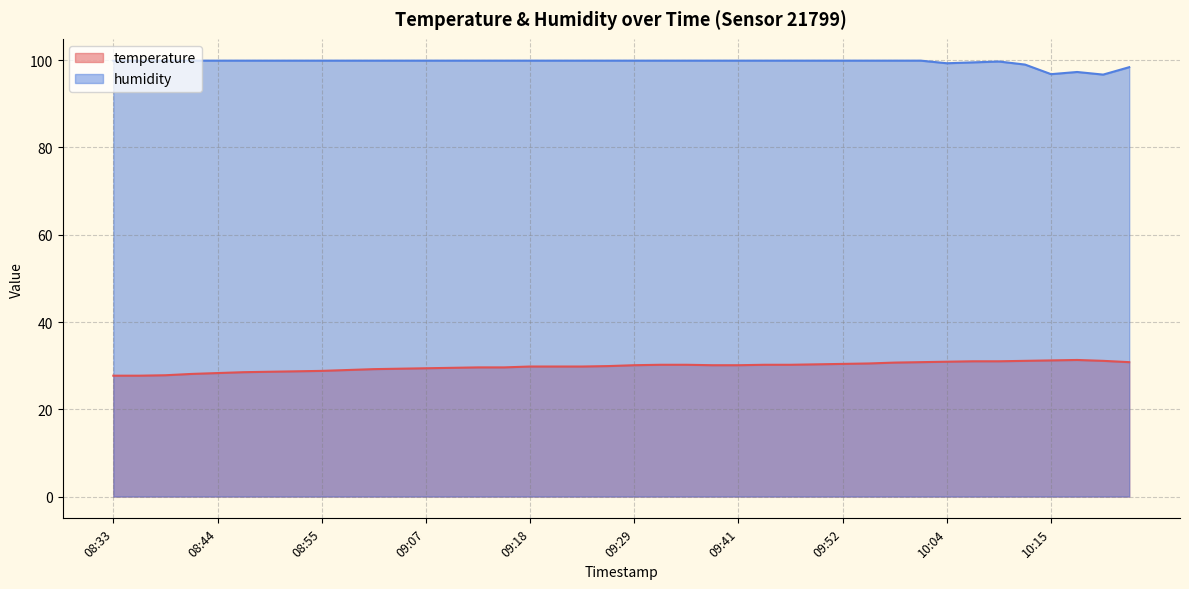

Is it true that temperature equals 31.2 at 10:15?

True